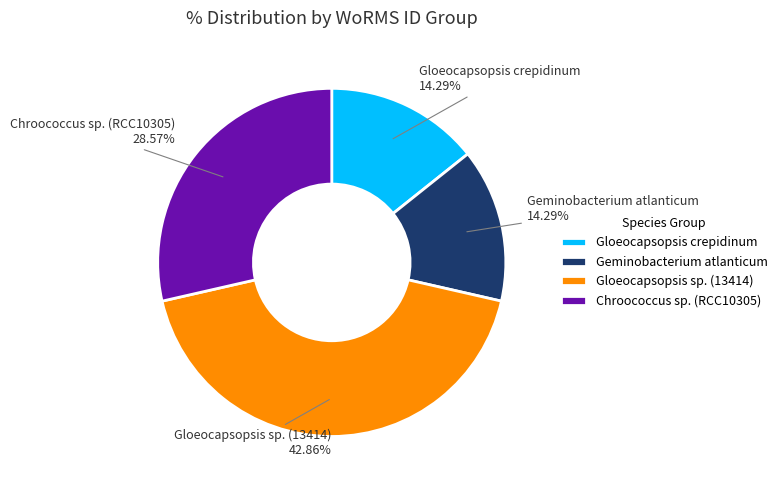

Is there any slice that represents more than half of the pie?

No